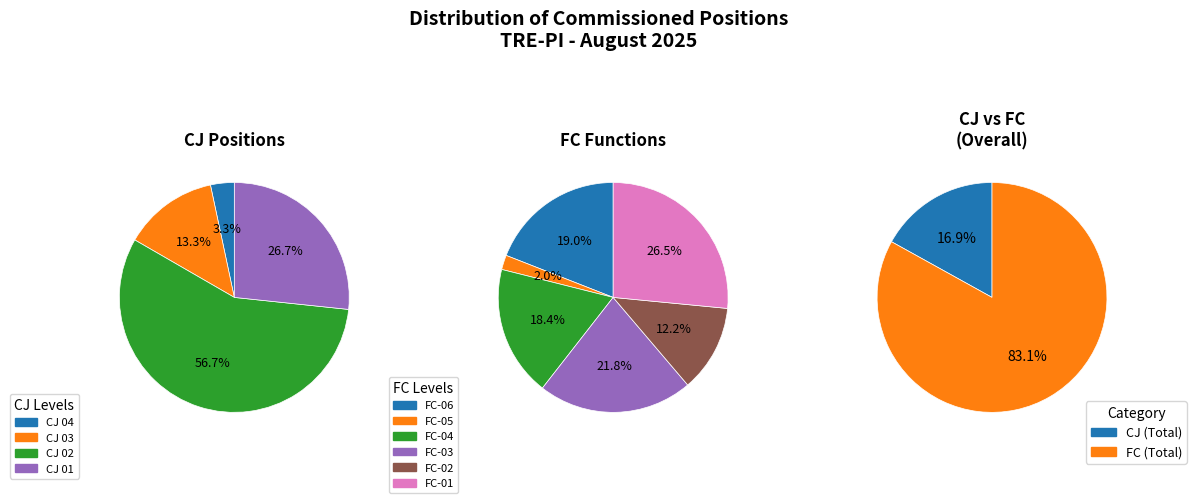

How many slices are in this pie chart?

12